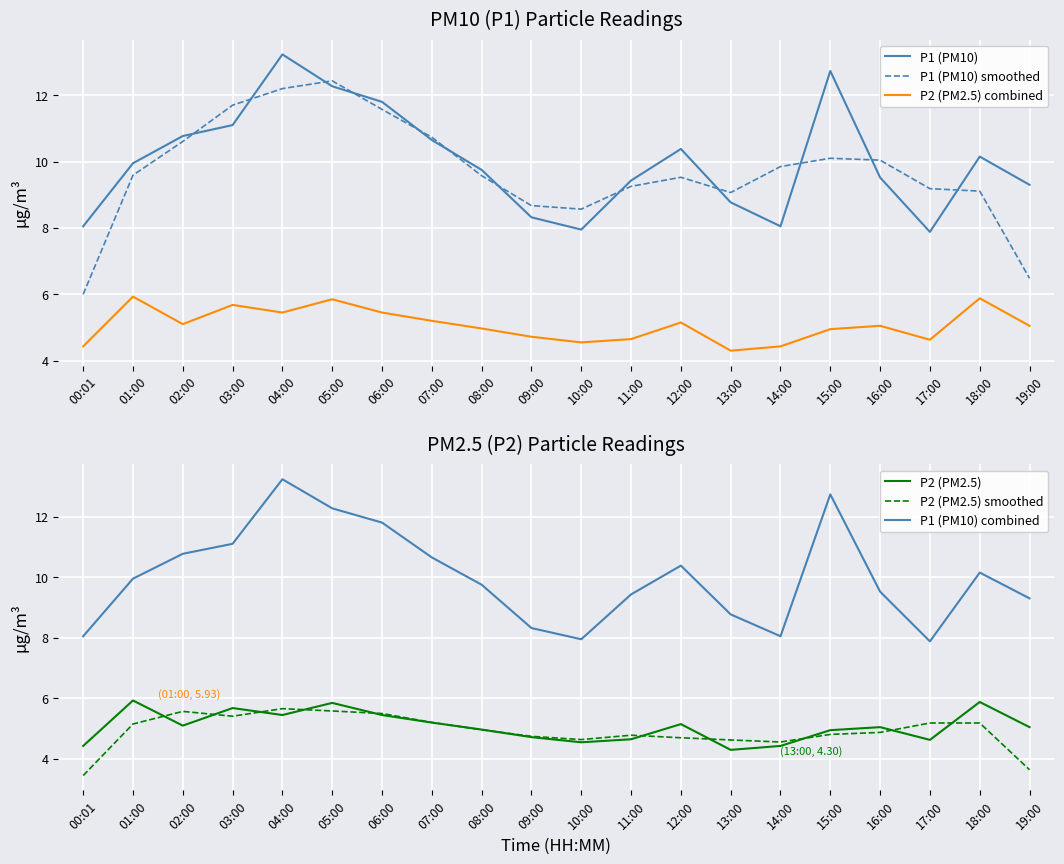

The value of P2 (PM2.5) smoothed at 11:00 is 4.8. True or false?

True